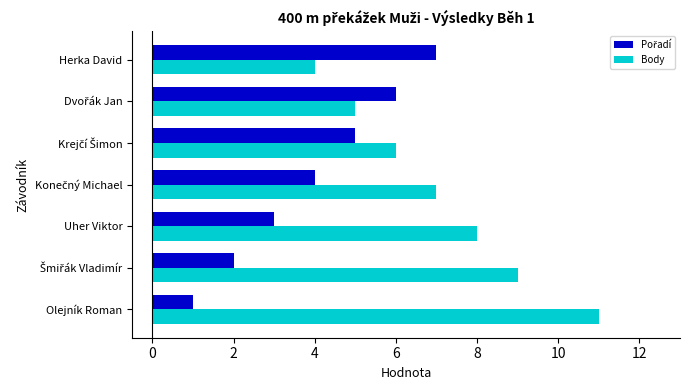

Which series has the largest total across all categories?

Body